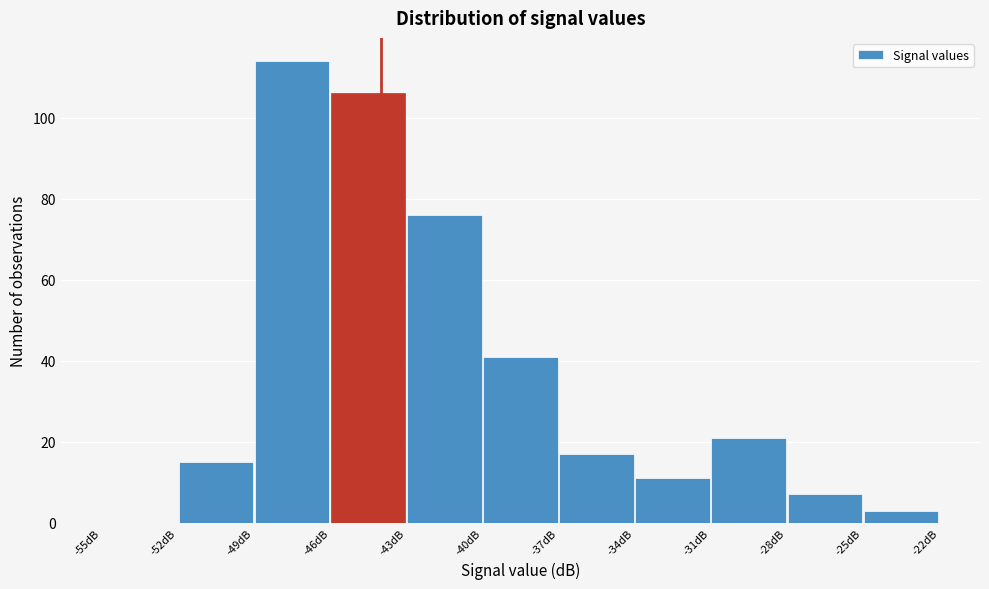

What is the height of the bar covering -37 to -34 on the x-axis? The values are not printed on the chart, so give them approximately, as read against the axis.

18